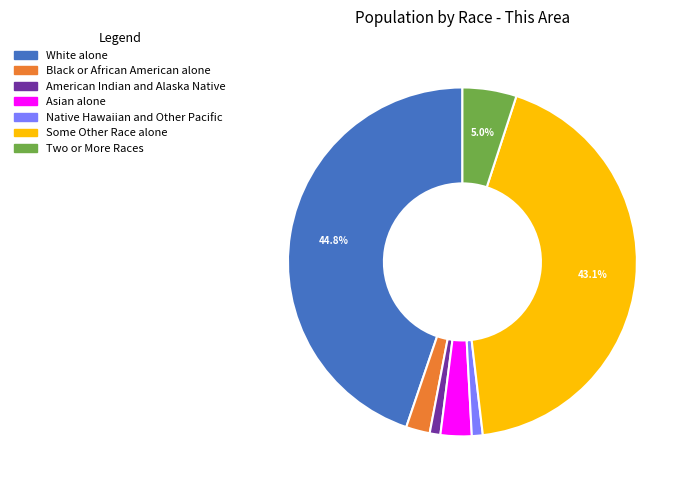

Which category has the biggest portion of the pie?

White alone